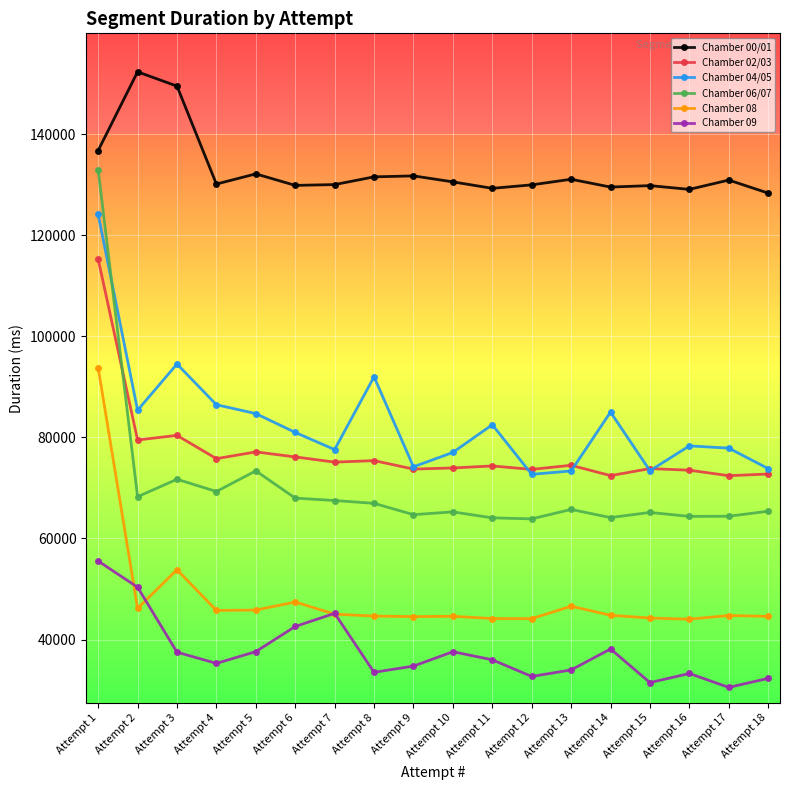

Is the value of Chamber 02/03 at Attempt 12 greater than the value of Chamber 08 at Attempt 18?

Yes